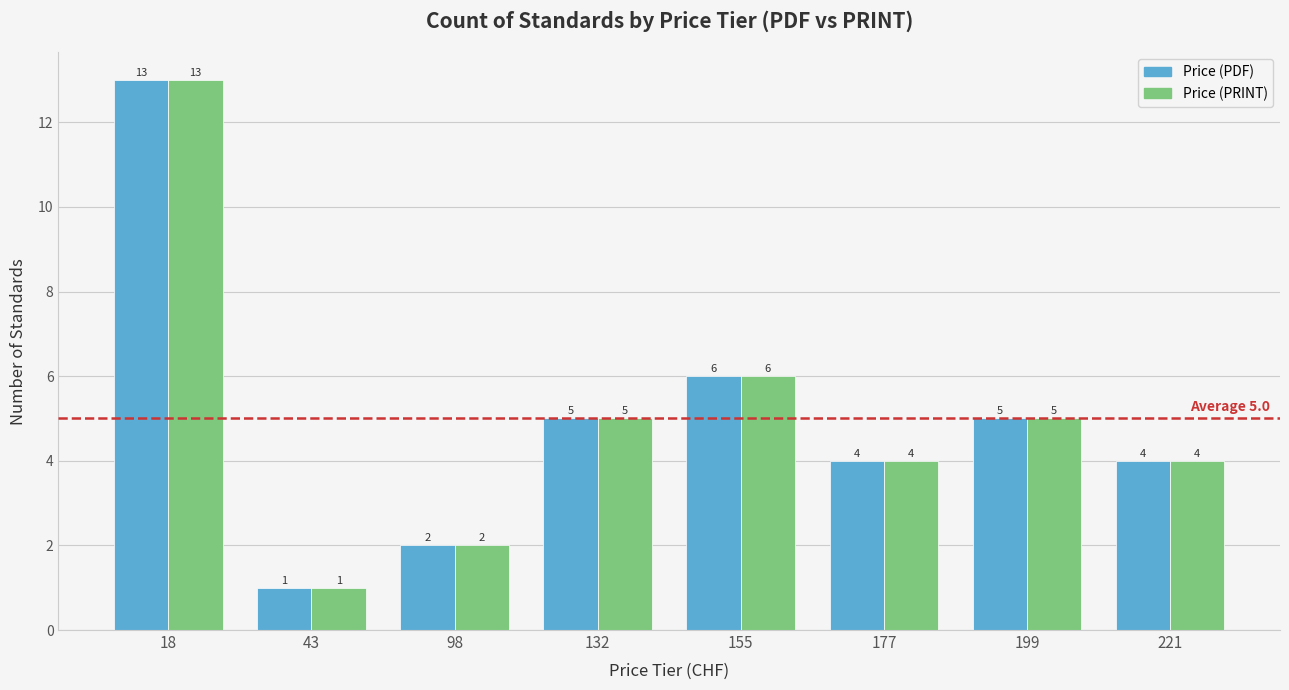

Reading left to right, extract all data points from this chart.

Price (PDF): 18=13	43=1	98=2	132=5	155=6	177=4	199=5	221=4
Price (PRINT): 18=13	43=1	98=2	132=5	155=6	177=4	199=5	221=4